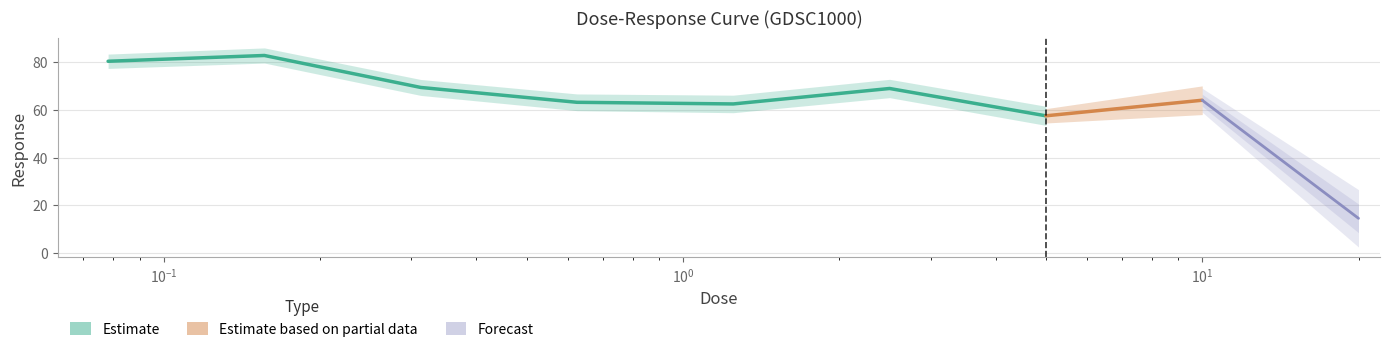

What is the difference between the maximum and second lowest values?

25.2